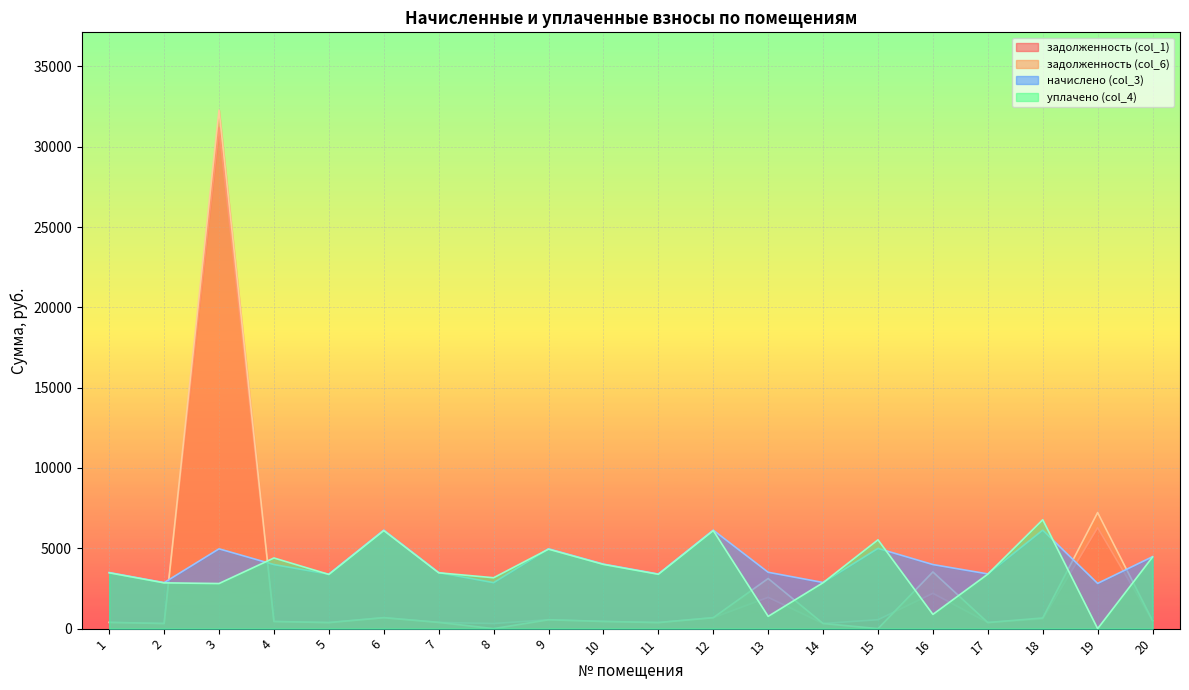

At which category does задолженность (col_1) reach its first local peak?

3